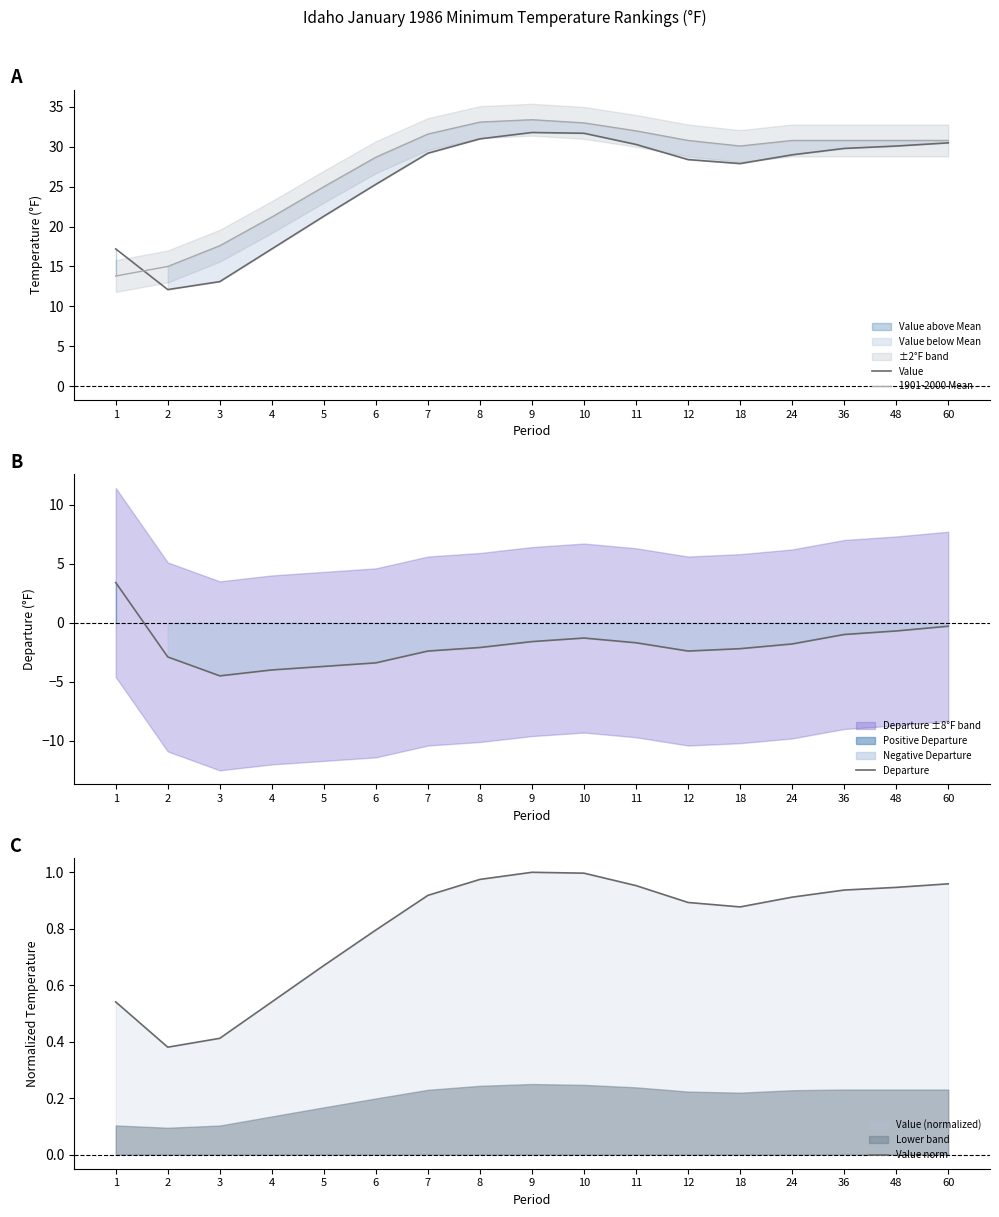

What is the difference between the maximum and minimum values in the Departure series?

7.9